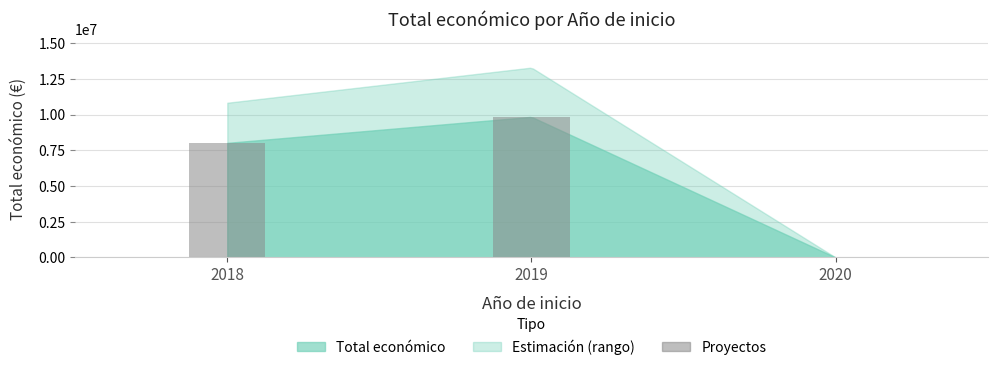

What is the sum of all values?

17872845